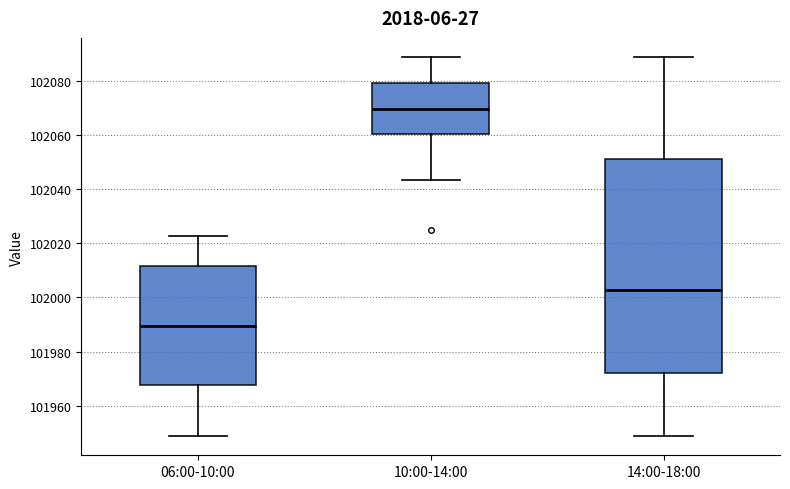

Which box has the lowest median line?

06:00-10:00